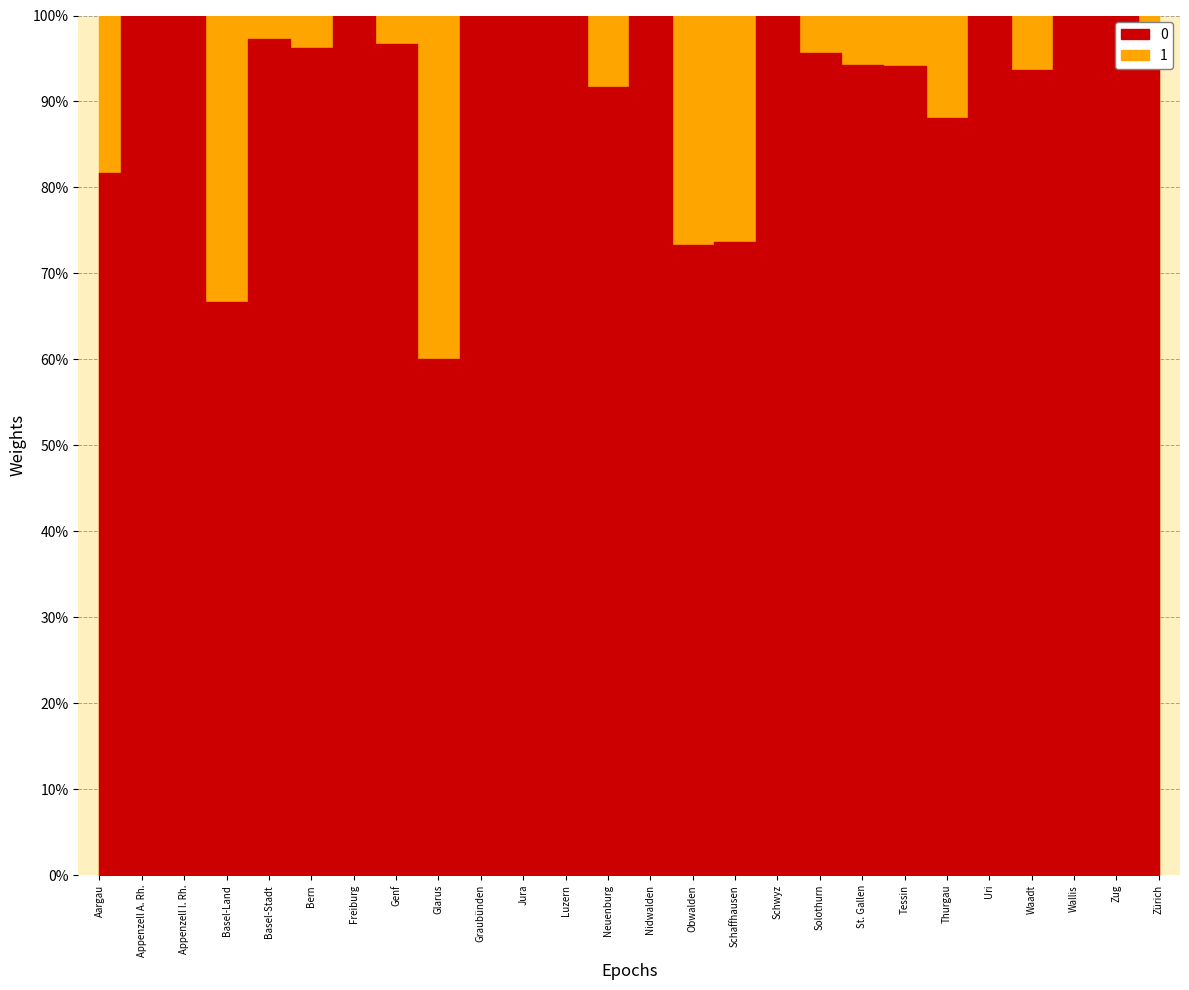

Does the chart have visible grid lines?

Yes